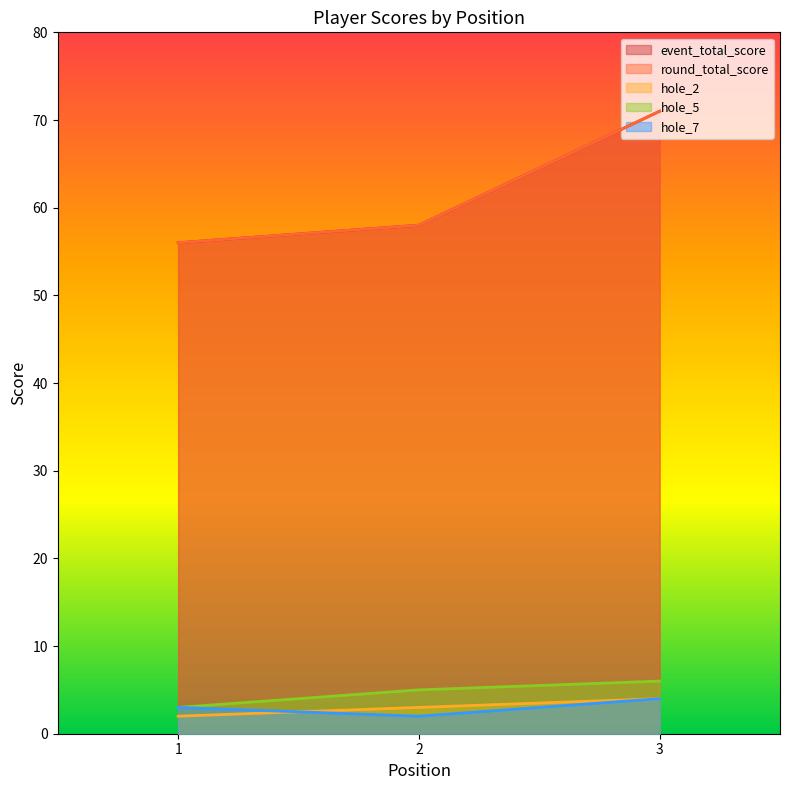

Does the chart have visible grid lines?

No